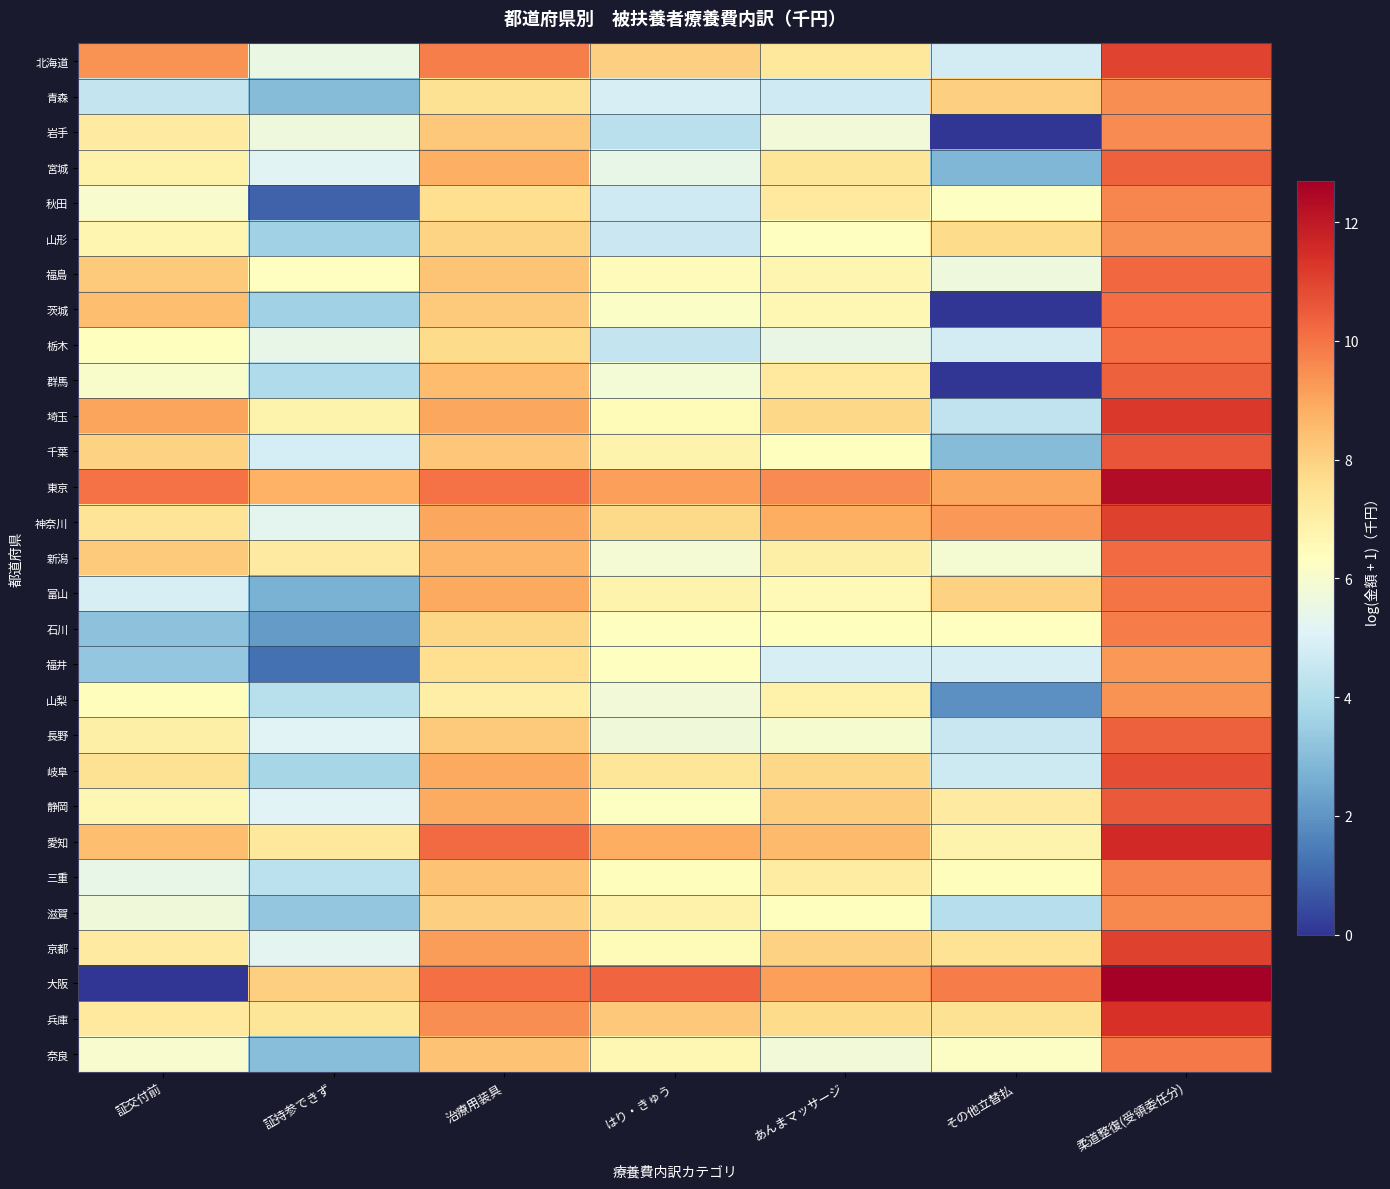

Which series has the largest total across all categories?

東京